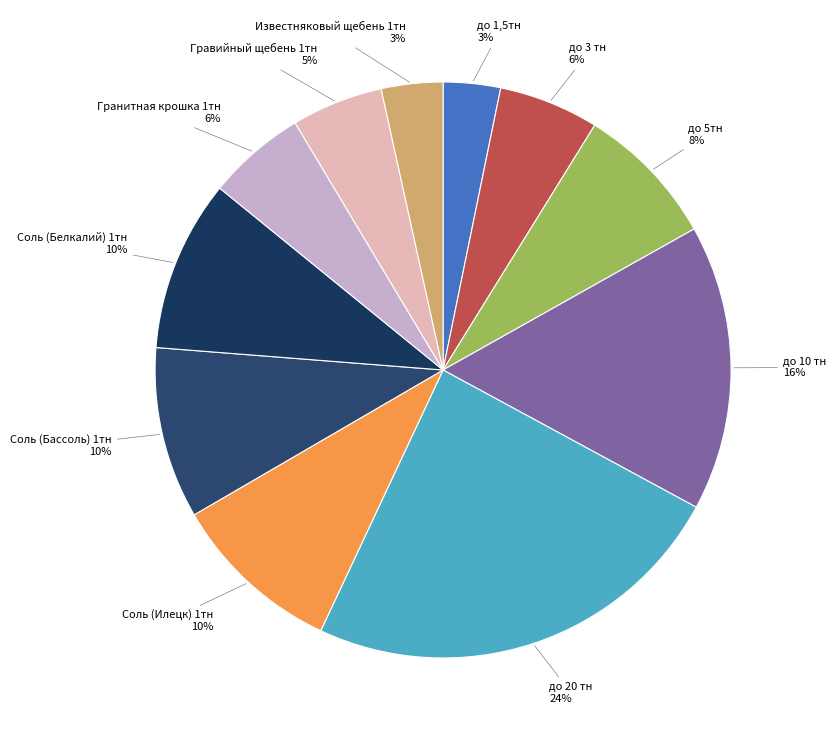

Count the number of slices in the pie.

11